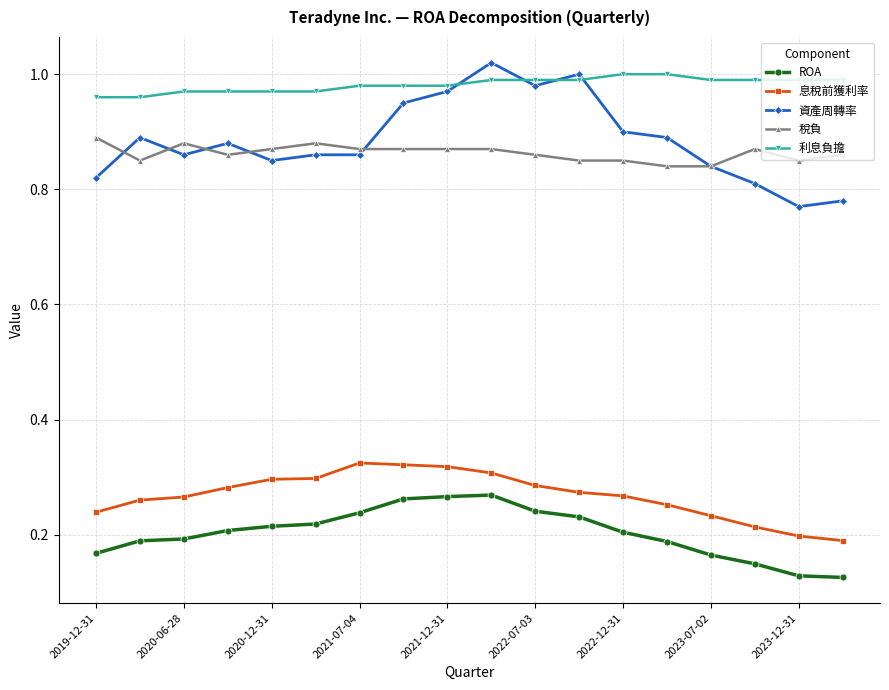

True or false: ROA and 資產周轉率 intersect in this chart.

False